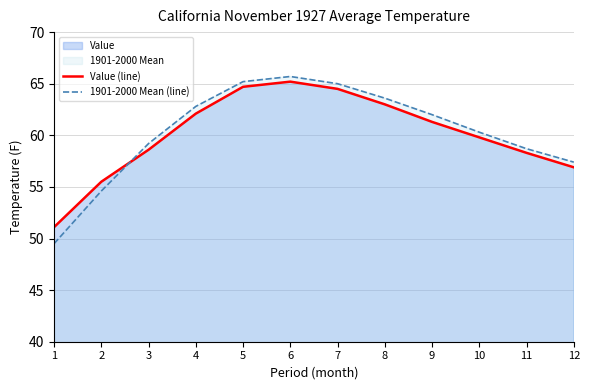

How many data points does each series have?

12